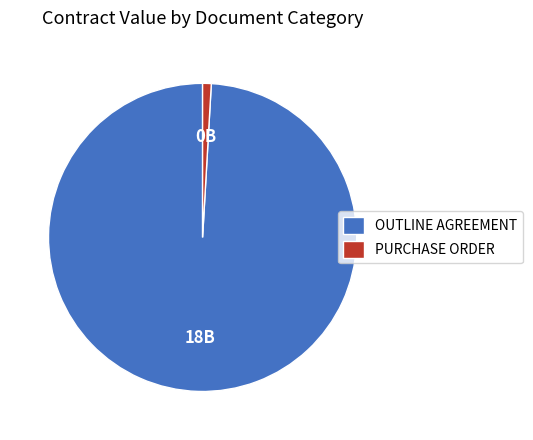

Which has a higher value, PURCHASE ORDER or OUTLINE AGREEMENT?

OUTLINE AGREEMENT